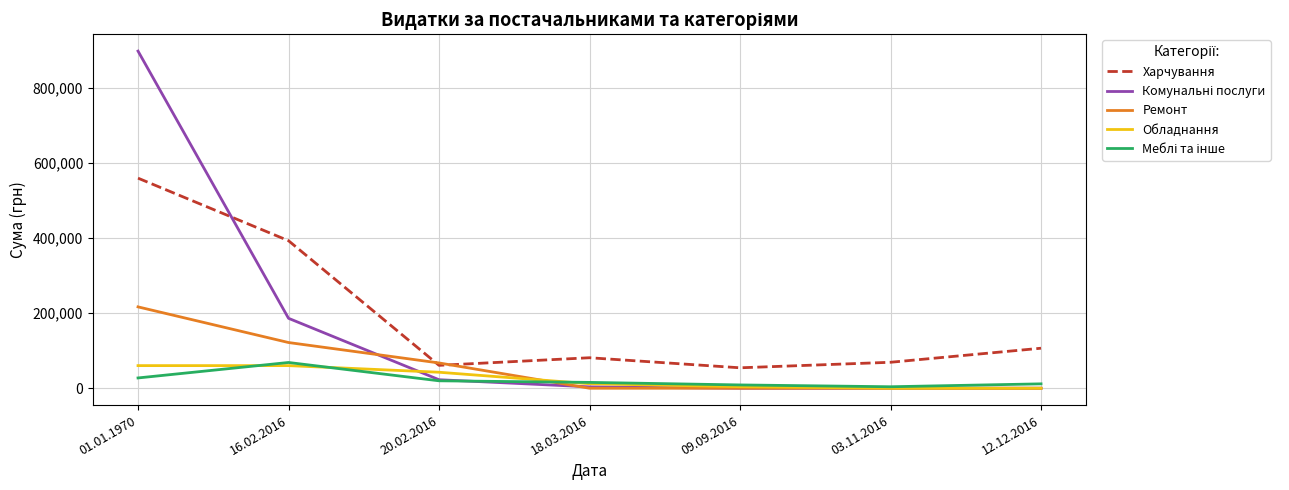

The value of Обладнання at 01.01.1970 is 60247.0. True or false?

True